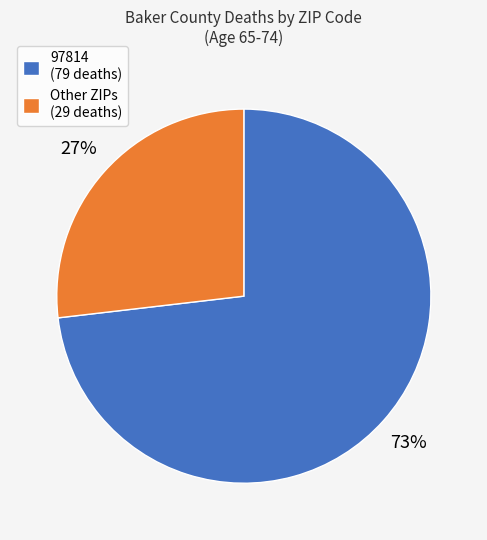

What percentage is the Other ZIPs (29 deaths) slice, to the nearest percent?

27%